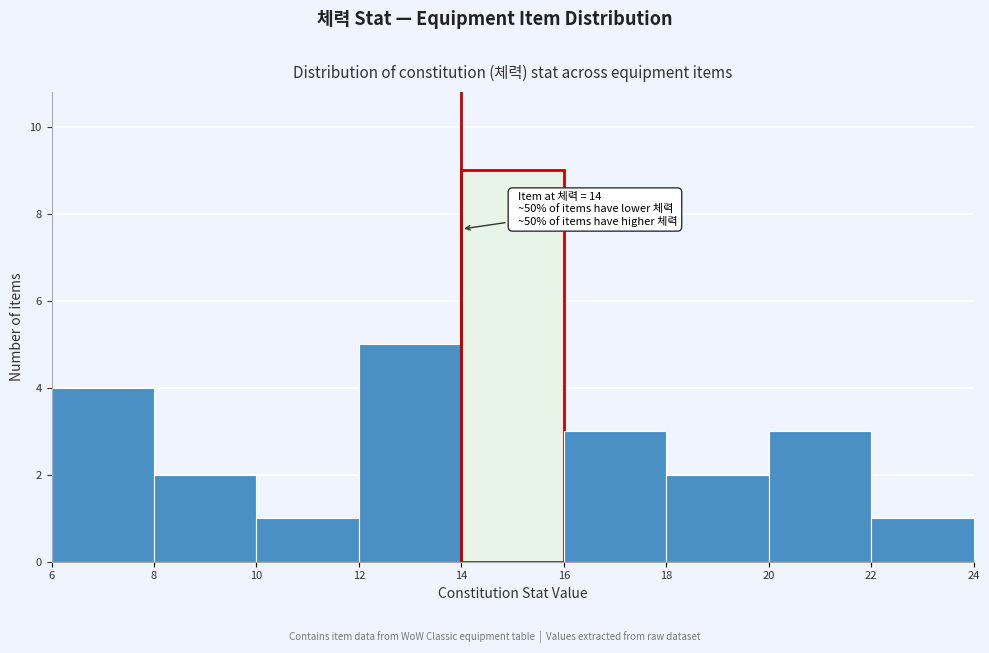

Over which range of the x-axis is the bar tallest?

14 to 16